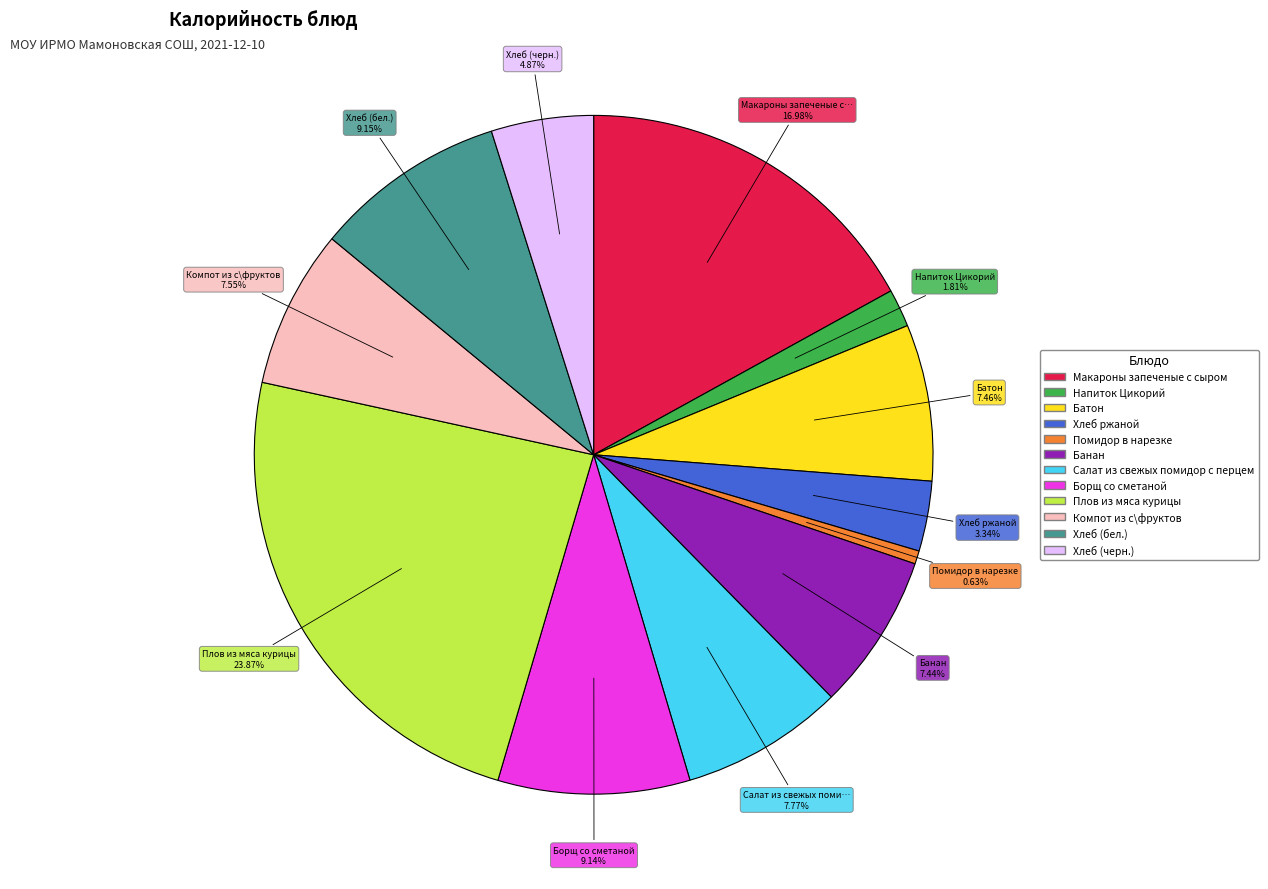

To the nearest percent, what is the difference between the largest and smallest slice percentages?

23%